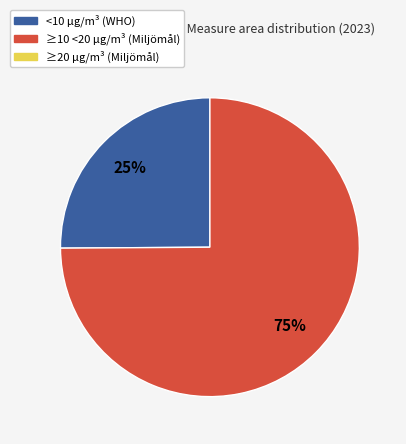

Is there any slice that represents more than half of the pie?

Yes